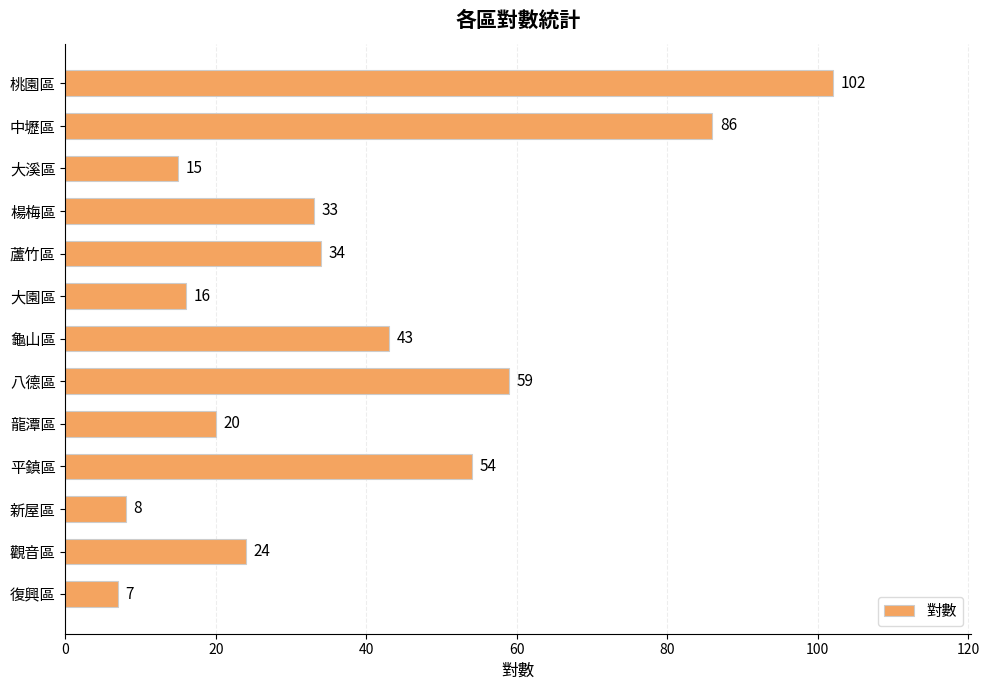

List the labels in order of value, largest first.

桃園區, 中壢區, 八德區, 平鎮區, 龜山區, 蘆竹區, 楊梅區, 觀音區, 龍潭區, 大園區, 大溪區, 新屋區, 復興區